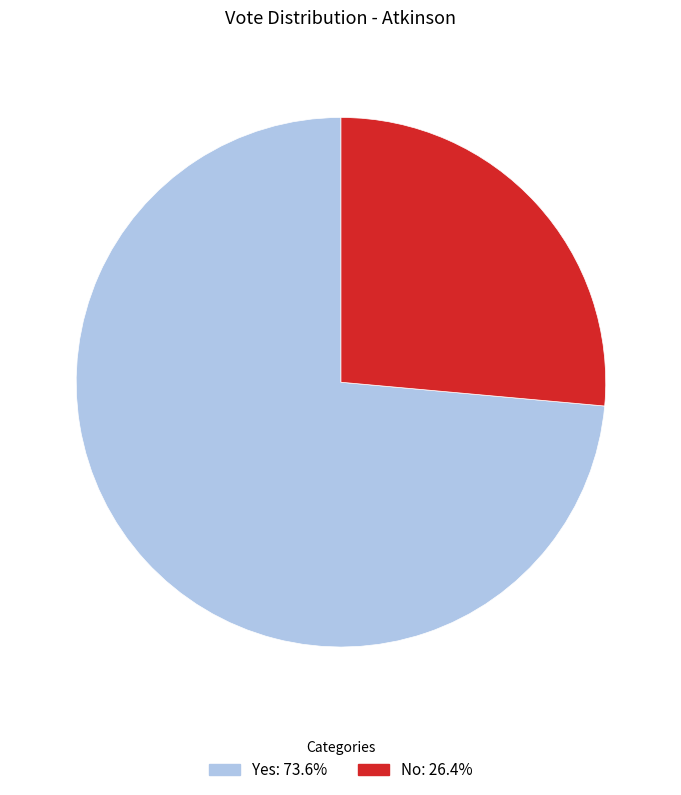

Is there any slice that represents more than half of the pie?

Yes